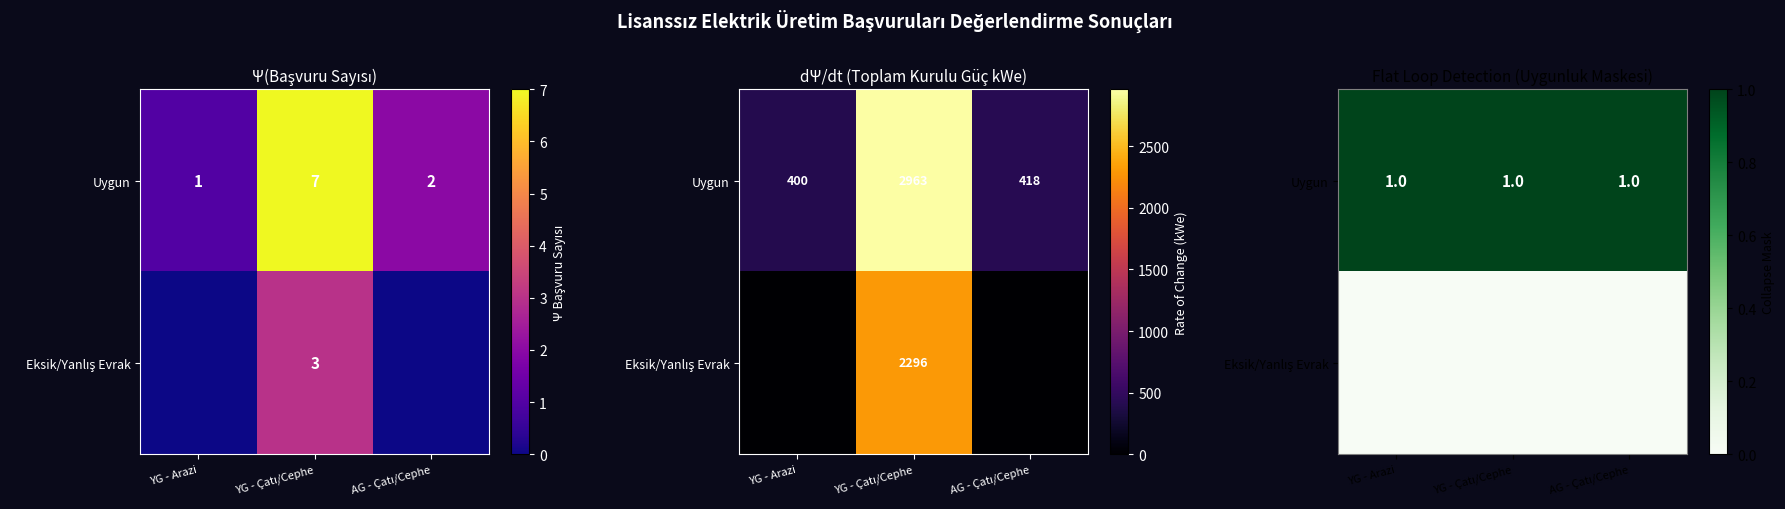

Which series has the largest total across all categories?

Uygun